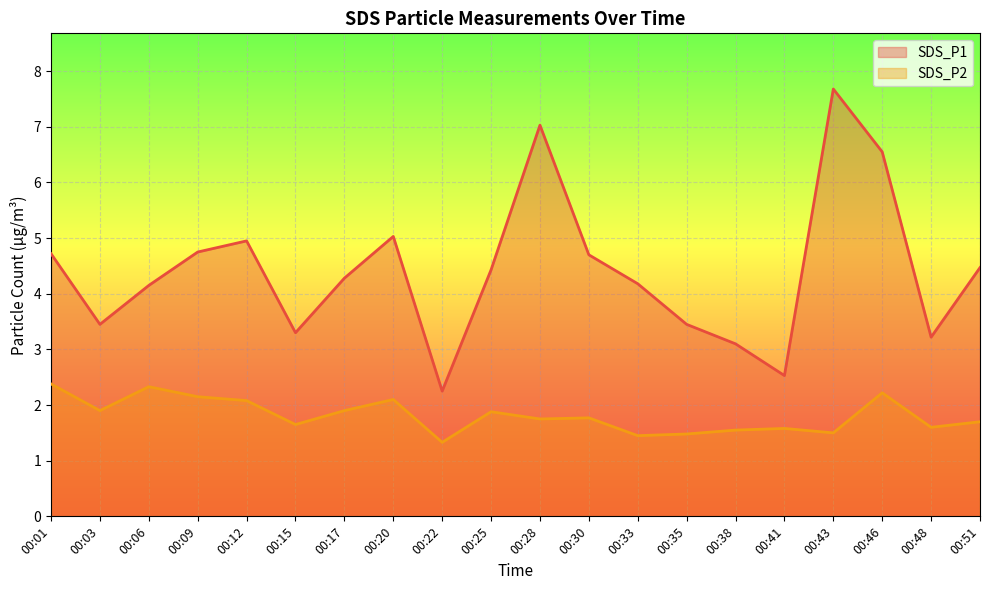

Which series changed the most between 00:22 and 00:46?

SDS_P1